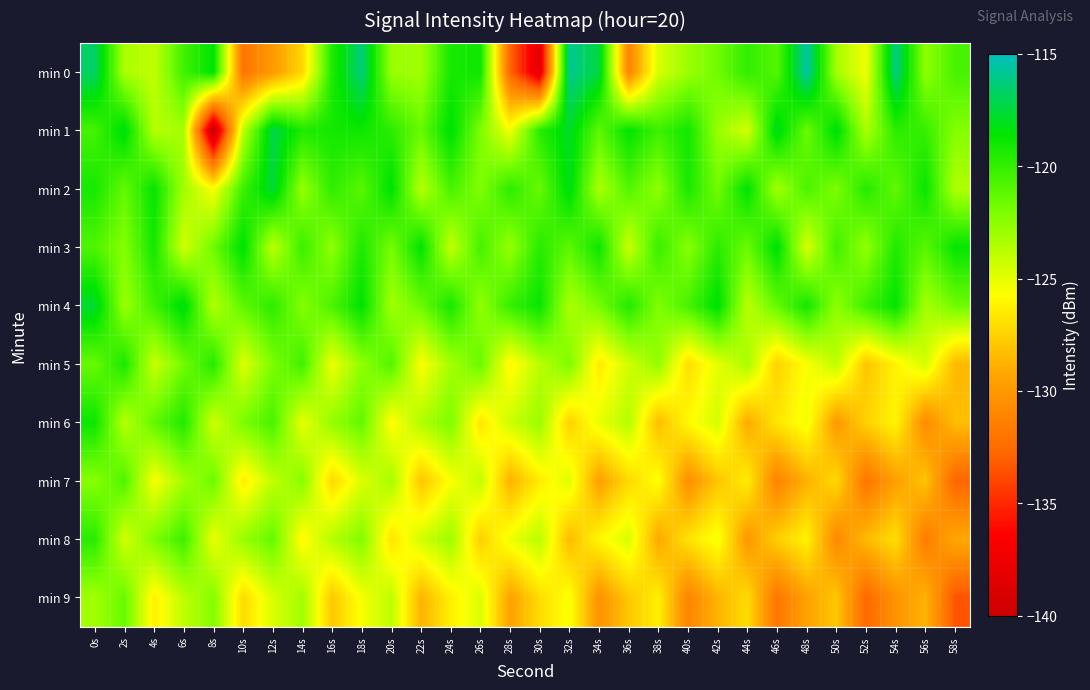

Reading left to right, extract all data points from this chart.

min 0: 0s=-116.7	2s=-123.3	4s=-124.0	6s=-120.4	8s=-118.5	10s=-132.1	12s=-129.9	14s=-127.3	16s=-119.4	18s=-116.3	20s=-122.9	22s=-123.1	24s=-119.2	26s=-119.0	28s=-132.8	30s=-138.4	32s=-115.8	34s=-117.4	36s=-131.2	38s=-124.6	40s=-122.9	42s=-121.7	44s=-119.9	46s=-120.9	48s=-115.5	50s=-123.2	52s=-125.3	54s=-116.2	56s=-122.6	58s=-120.6
min 1: 0s=-120.5	2s=-118.1	4s=-123.7	6s=-123.2	8s=-140.5	10s=-123.9	12s=-117.2	14s=-119.4	16s=-119.1	18s=-118.9	20s=-119.8	22s=-121.5	24s=-118.3	26s=-122.1	28s=-125.4	30s=-119.7	32s=-117.8	34s=-121.2	36s=-118.6	38s=-120.3	40s=-119.1	42s=-122.8	44s=-124.5	46s=-117.9	48s=-121.6	50s=-118.2	52s=-123.4	54s=-119.8	56s=-120.1	58s=-122.3
min 2: 0s=-119.2	2s=-121.4	4s=-118.7	6s=-123.1	8s=-125.6	10s=-120.3	12s=-117.5	14s=-122.8	16s=-119.9	18s=-121.1	20s=-118.4	22s=-123.7	24s=-120.6	26s=-122.2	28s=-119.8	30s=-121.5	32s=-118.1	34s=-123.4	36s=-120.9	38s=-122.6	40s=-119.3	42s=-121.8	44s=-118.5	46s=-123.2	48s=-120.7	50s=-122.1	52s=-119.6	54s=-121.3	56s=-118.8	58s=-123.5
min 3: 0s=-120.8	2s=-122.3	4s=-119.1	6s=-124.5	8s=-121.7	10s=-118.4	12s=-123.9	14s=-120.2	16s=-122.6	18s=-119.4	20s=-121.9	22s=-118.6	24s=-124.1	26s=-120.5	28s=-122.8	30s=-119.7	32s=-121.2	34s=-118.9	36s=-124.3	38s=-120.1	40s=-122.4	42s=-119.8	44s=-121.6	46s=-118.3	48s=-124.7	50s=-120.4	52s=-122.7	54s=-119.5	56s=-121.1	58s=-118.7
min 4: 0s=-117.6	2s=-122.9	4s=-120.4	6s=-118.1	8s=-123.6	10s=-121.2	12s=-119.8	14s=-122.3	16s=-120.7	18s=-118.5	20s=-123.1	22s=-121.6	24s=-119.2	26s=-122.7	28s=-120.1	30s=-118.8	32s=-123.4	34s=-121.9	36s=-119.5	38s=-122.2	40s=-120.6	42s=-118.3	44s=-123.8	46s=-121.4	48s=-119.1	50s=-122.6	52s=-120.3	54s=-118.6	56s=-123.2	58s=-121.7
min 5: 0s=-121.5	2s=-119.3	4s=-124.2	6s=-121.8	8s=-119.6	10s=-124.8	12s=-122.1	14s=-120.4	16s=-125.3	18s=-122.6	20s=-120.9	22s=-125.7	24s=-123.2	26s=-121.5	28s=-126.1	30s=-123.8	32s=-122.1	34s=-126.5	36s=-124.4	38s=-122.7	40s=-127.0	42s=-125.0	44s=-123.3	46s=-127.5	48s=-125.6	50s=-123.9	52s=-128.0	54s=-126.2	56s=-124.5	58s=-128.5
min 6: 0s=-118.9	2s=-123.7	4s=-121.3	6s=-119.5	8s=-124.4	10s=-122.0	12s=-120.6	14s=-125.1	16s=-122.7	18s=-121.3	20s=-125.9	22s=-123.5	24s=-122.1	26s=-126.7	28s=-124.3	30s=-122.9	32s=-127.5	34s=-125.1	36s=-123.7	38s=-128.3	40s=-125.9	42s=-124.5	44s=-129.1	46s=-126.7	48s=-125.3	50s=-129.9	52s=-127.5	54s=-126.1	56s=-130.7	58s=-128.3
min 7: 0s=-122.4	2s=-120.8	4s=-125.6	6s=-123.2	8s=-121.6	10s=-126.4	12s=-124.0	14s=-122.4	16s=-127.2	18s=-124.8	20s=-123.2	22s=-128.0	24s=-125.6	26s=-124.0	28s=-128.8	30s=-126.4	32s=-124.8	34s=-129.6	36s=-127.2	38s=-125.6	40s=-130.4	42s=-128.0	44s=-126.4	46s=-131.2	48s=-128.8	50s=-127.2	52s=-132.0	54s=-129.6	56s=-128.0	58s=-132.8
min 8: 0s=-119.7	2s=-124.5	4s=-122.1	6s=-120.3	8s=-125.2	10s=-122.8	12s=-121.4	14s=-126.0	16s=-123.6	18s=-122.2	20s=-126.8	22s=-124.4	24s=-123.0	26s=-127.6	28s=-125.2	30s=-123.8	32s=-128.4	34s=-126.0	36s=-124.6	38s=-129.2	40s=-126.8	42s=-125.4	44s=-130.0	46s=-127.6	48s=-126.2	50s=-130.8	52s=-128.4	54s=-127.0	56s=-131.6	58s=-129.2
min 9: 0s=-123.1	2s=-121.5	4s=-126.3	6s=-123.9	8s=-122.3	10s=-127.1	12s=-124.7	14s=-123.1	16s=-127.9	18s=-125.5	20s=-123.9	22s=-128.7	24s=-126.3	26s=-124.7	28s=-129.5	30s=-127.1	32s=-125.5	34s=-130.3	36s=-127.9	38s=-126.3	40s=-131.1	42s=-128.7	44s=-127.1	46s=-131.9	48s=-129.5	50s=-127.9	52s=-132.7	54s=-130.3	56s=-128.7	58s=-133.5